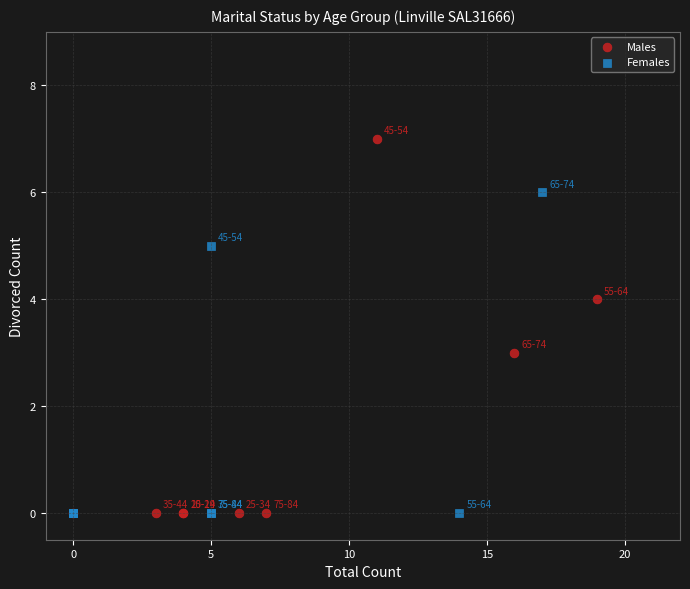

Which series has the largest Y range (max minus min)?

Males